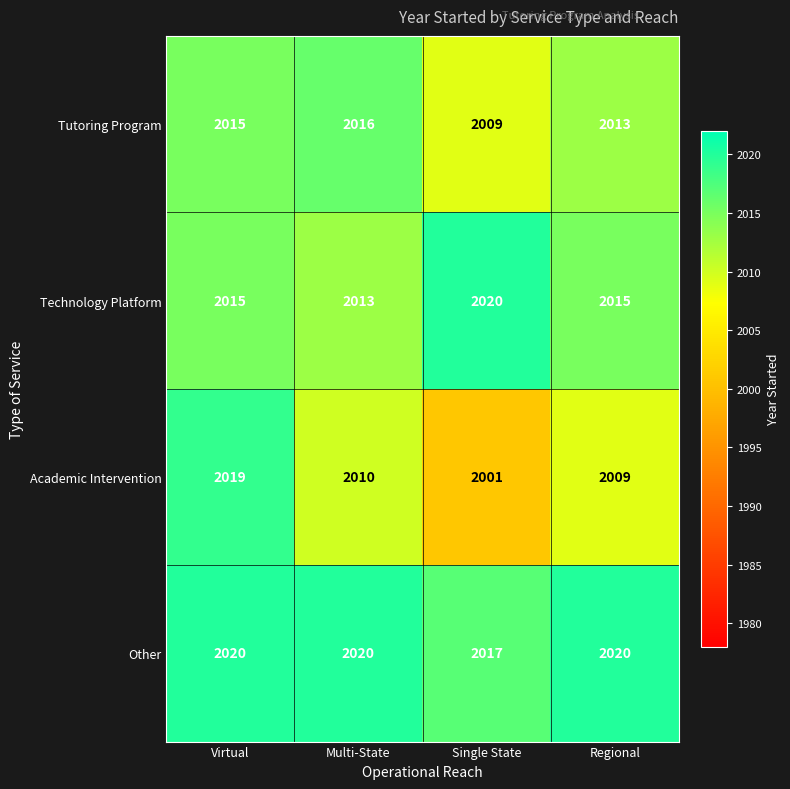

At which label does Academic Intervention reach its peak?

Virtual